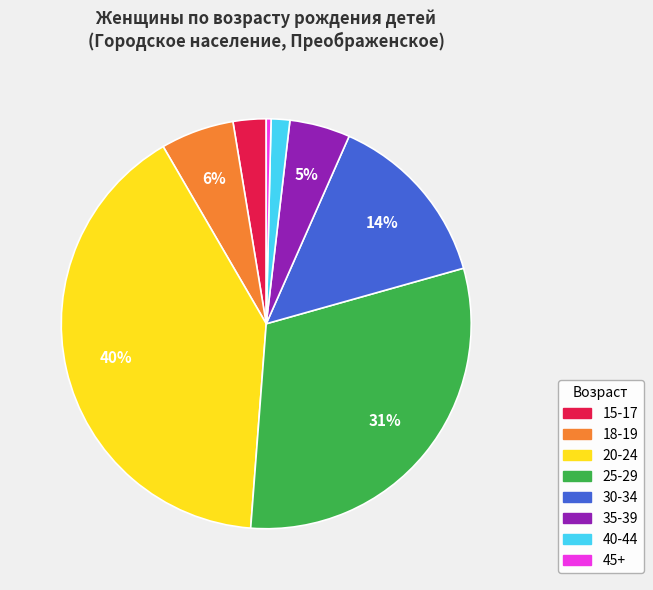

To the nearest percent, what is the difference between the largest and smallest slice percentages?

40%